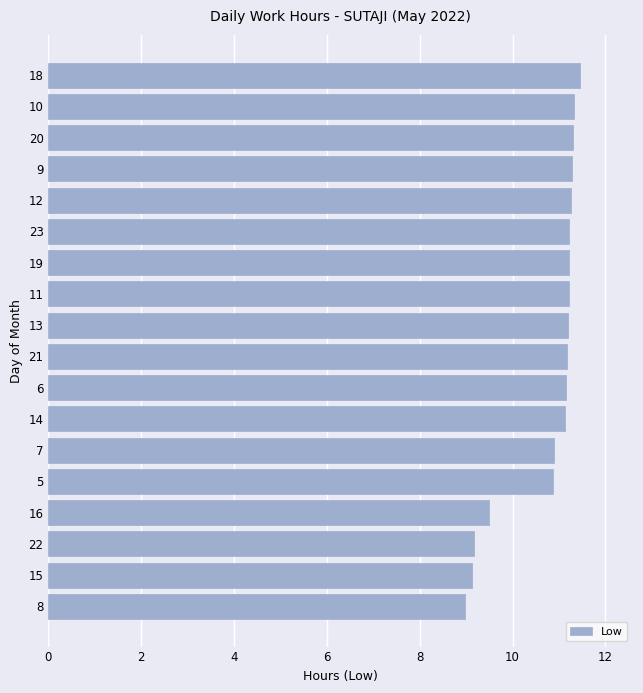

What is the minimum value shown in the chart?

9.0